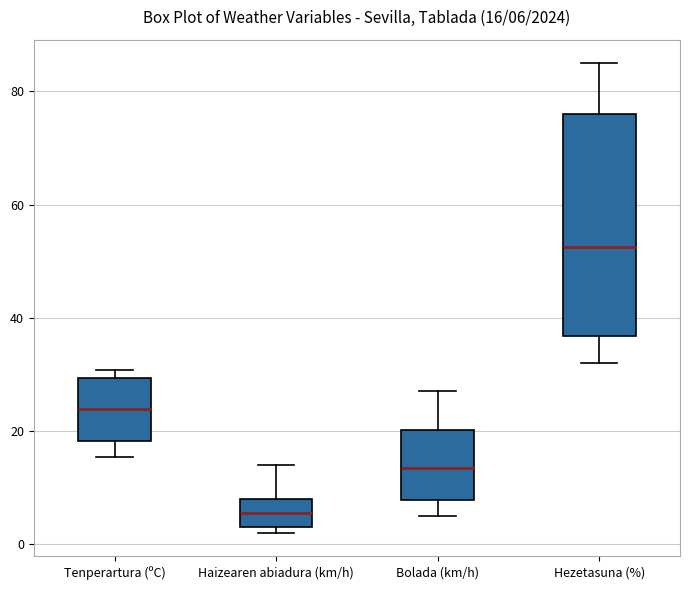

Which box's median line is the highest?

Hezetasuna (%)